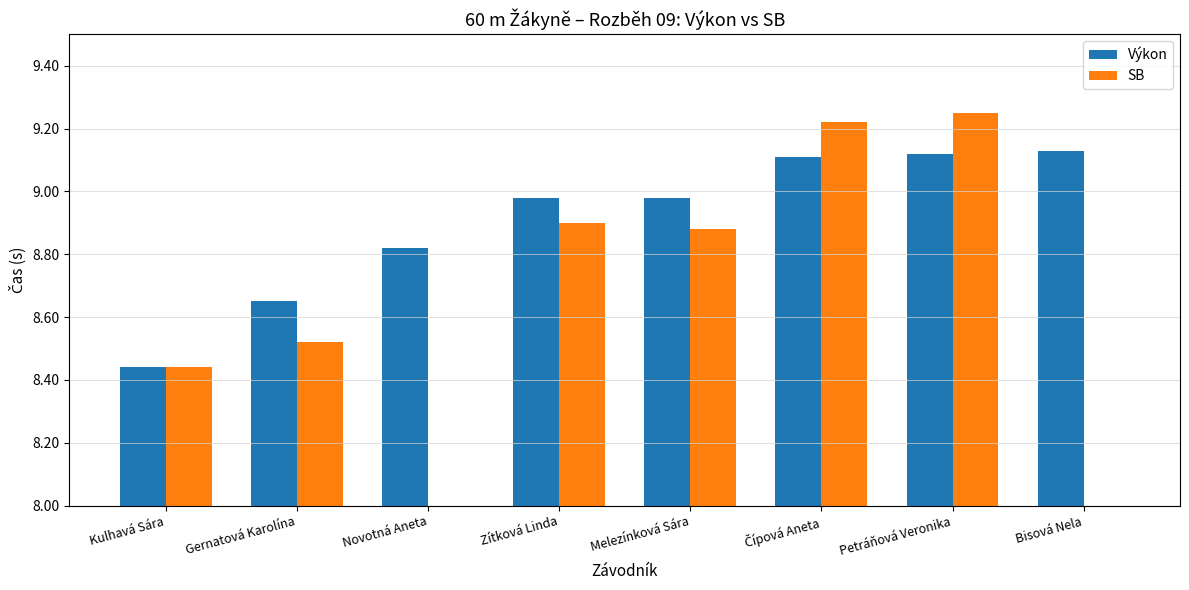

What is the value of the Výkon bar at the 7th from the left?

9.1